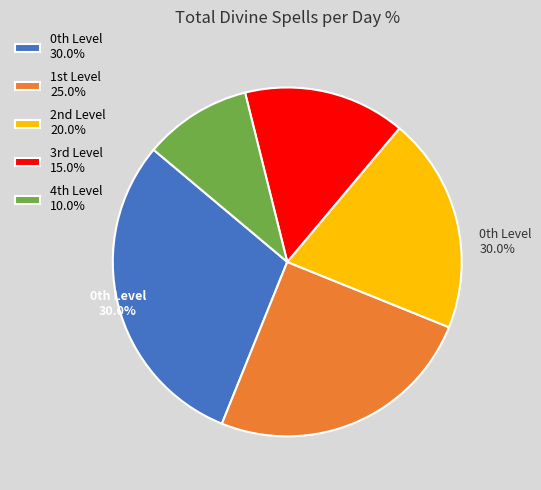

Is there any slice that represents more than half of the pie?

No